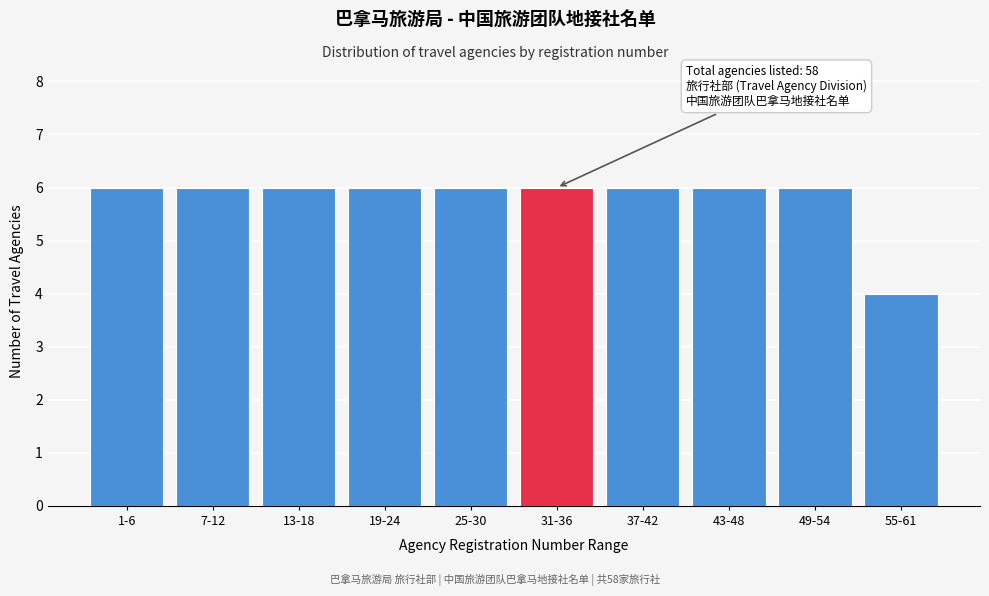

Reading left to right, what are all the values shown in this chart?

1-6=6	7-12=6	13-18=6	19-24=6	25-30=6	31-36=6	37-42=6	43-48=6	49-54=6	55-61=4